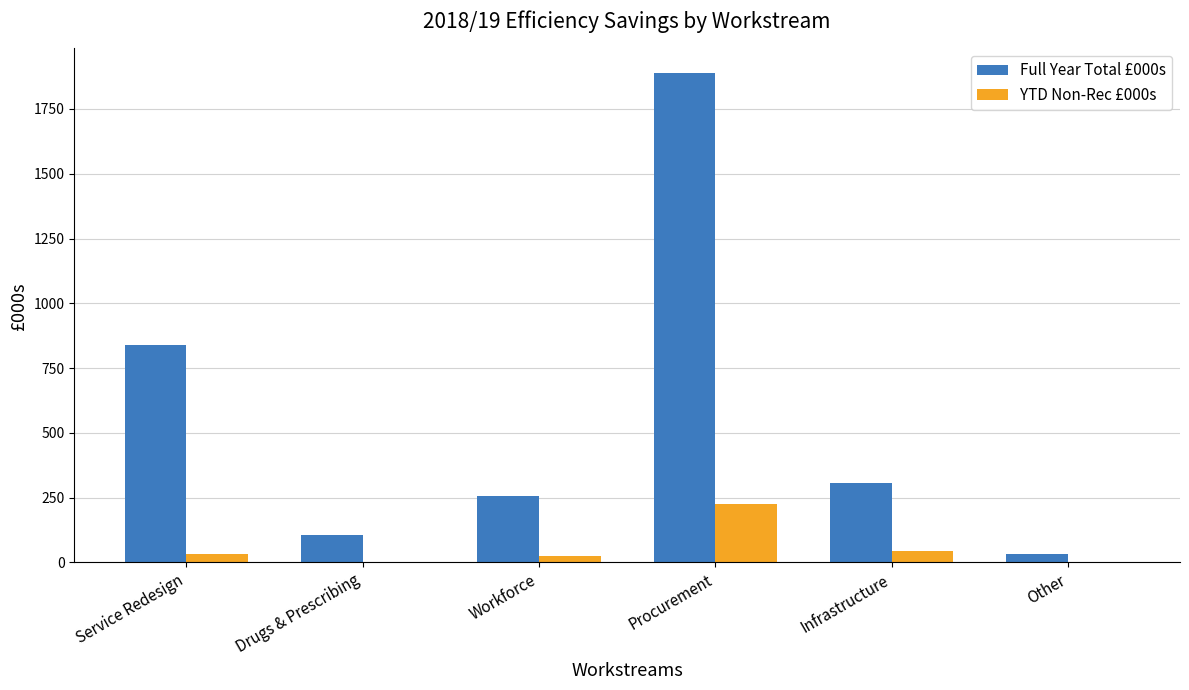

What is the difference between the Full Year Total £000s values at Drugs & Prescribing and Infrastructure?

200